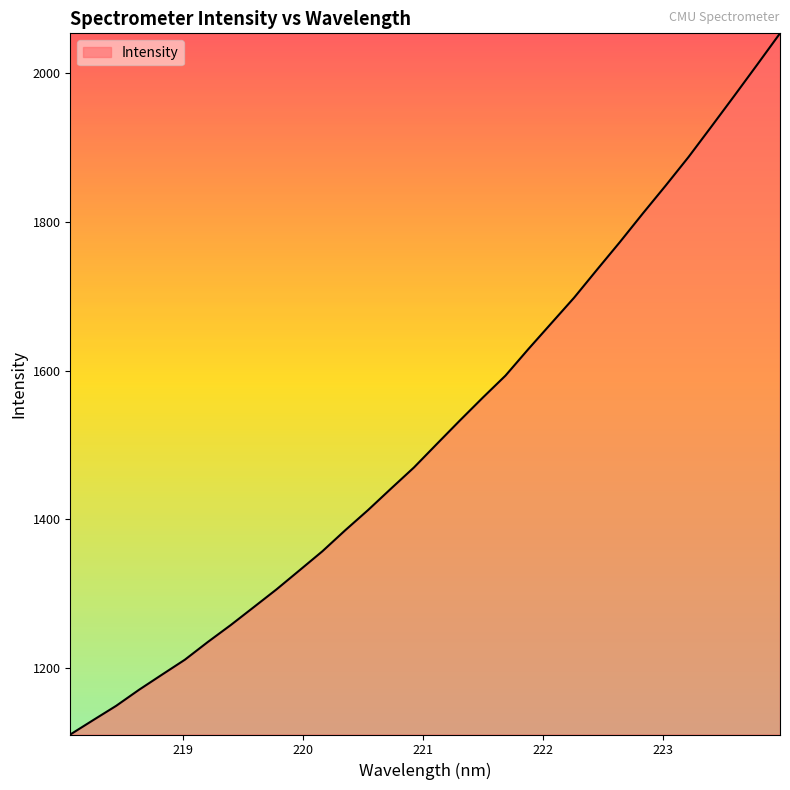

What is the smallest value displayed?

1110.7